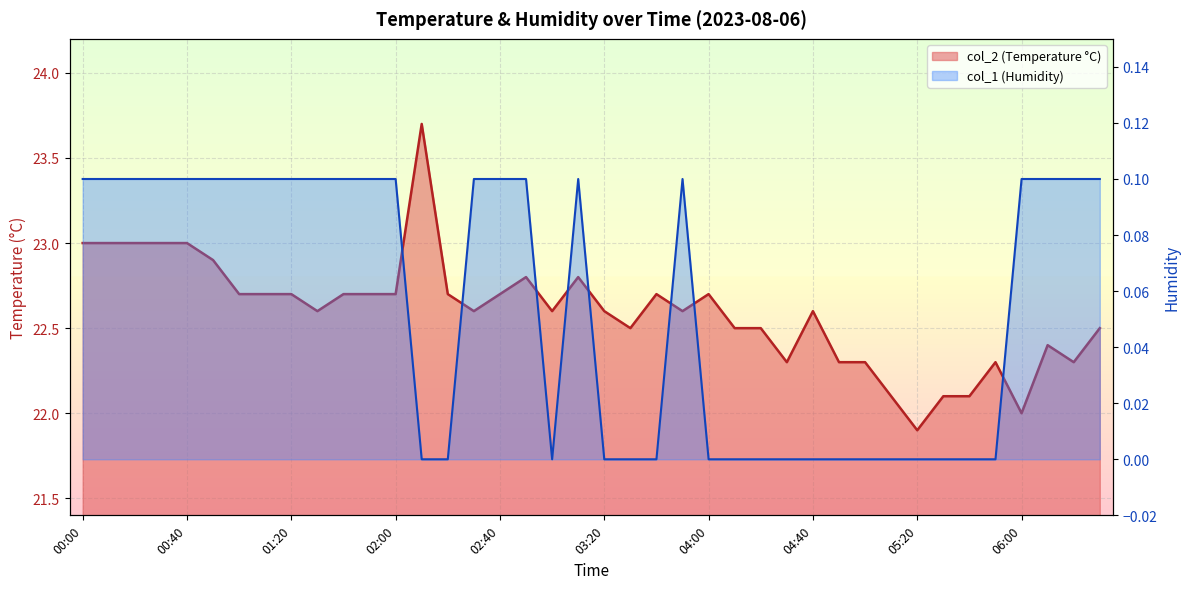

Reading left to right, what are all the values shown in this chart?

col_2: 23.0	23.0	23.0	23.0	23.0	22.9	22.7	22.7	22.7	22.6	22.7	22.7	22.7	23.7	22.7	22.6	22.7	22.8	22.6	22.8	22.6	22.5	22.7	22.6	22.7	22.5	22.5	22.3	22.6	22.3	22.3	22.1	21.9	22.1	22.1	22.3	22.0	22.4	22.3	22.5
col_1: 0.1	0.1	0.1	0.1	0.1	0.1	0.1	0.1	0.1	0.1	0.1	0.1	0.1	0.0	0.0	0.1	0.1	0.1	0.0	0.1	0.0	0.0	0.0	0.1	0.0	0.0	0.0	0.0	0.0	0.0	0.0	0.0	0.0	0.0	0.0	0.0	0.1	0.1	0.1	0.1